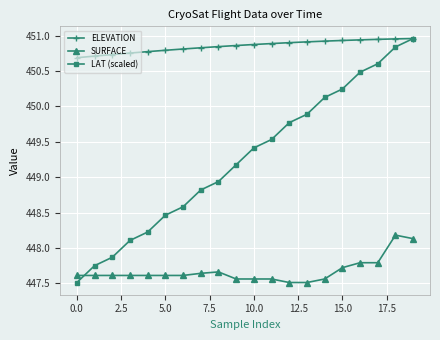

Which series ends up on top after the final intersection of SURFACE and LAT (scaled)?

LAT (scaled)